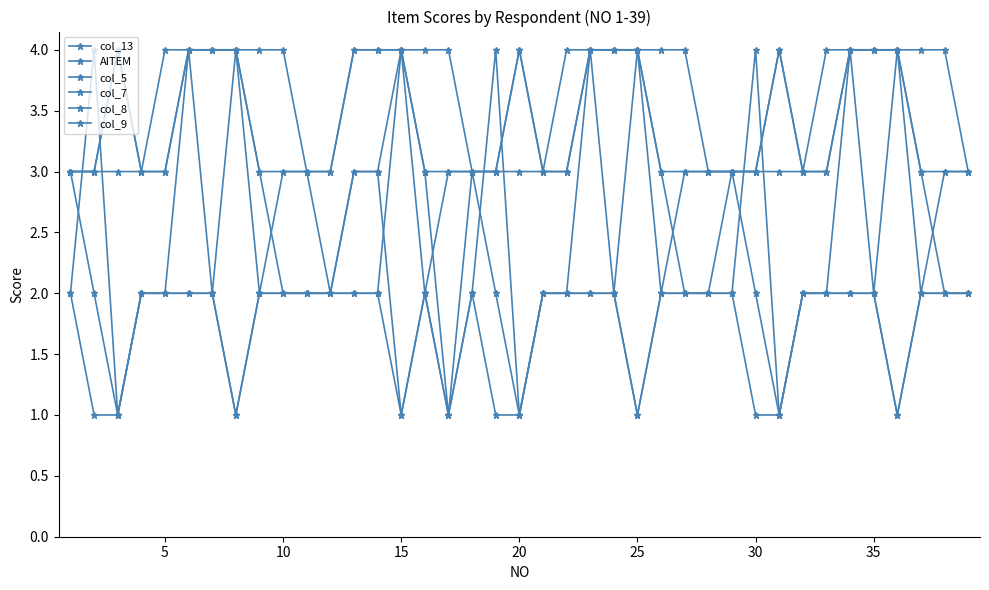

At which label is AITEM closest to 2?

5